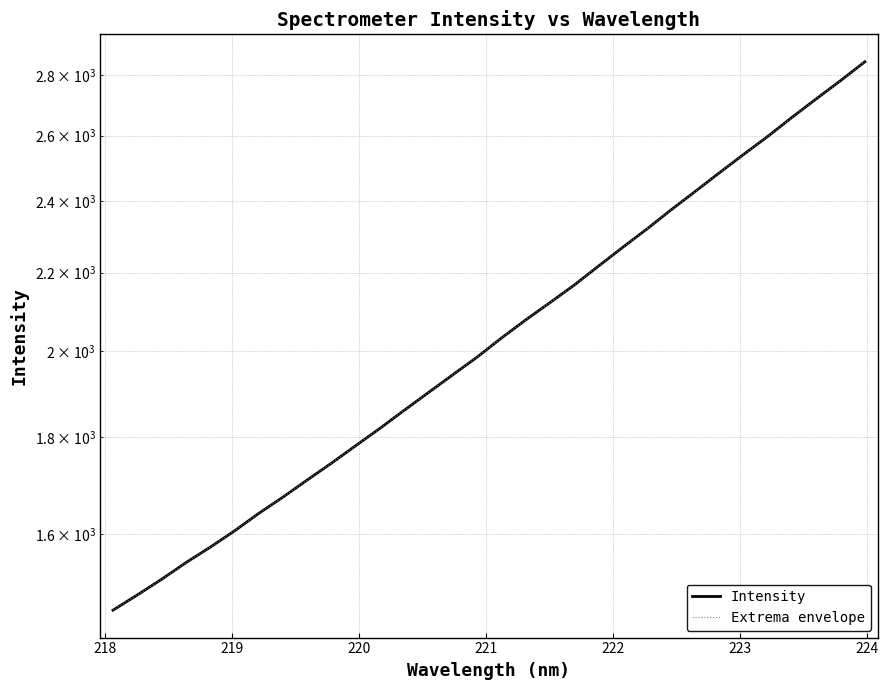

The value of Extrema envelope at 223 is 1640.3. True or false?

True